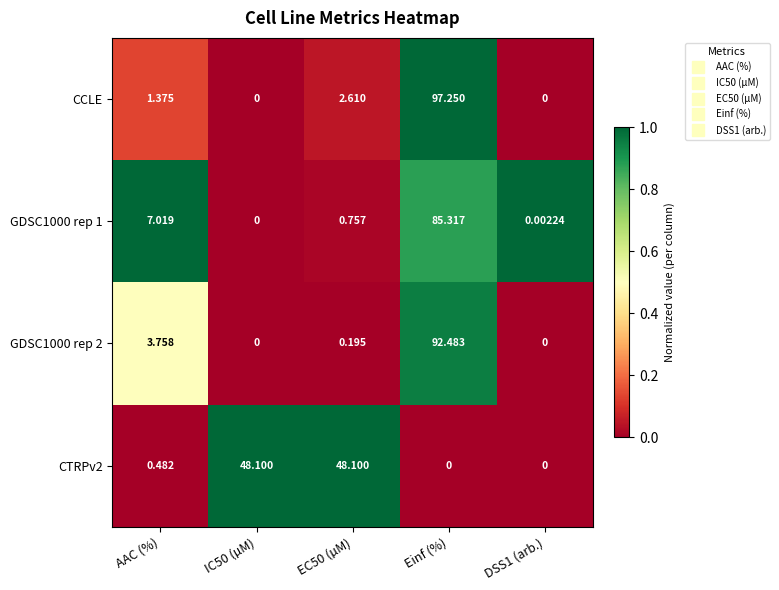

Which series has the largest range (max minus min)?

CCLE